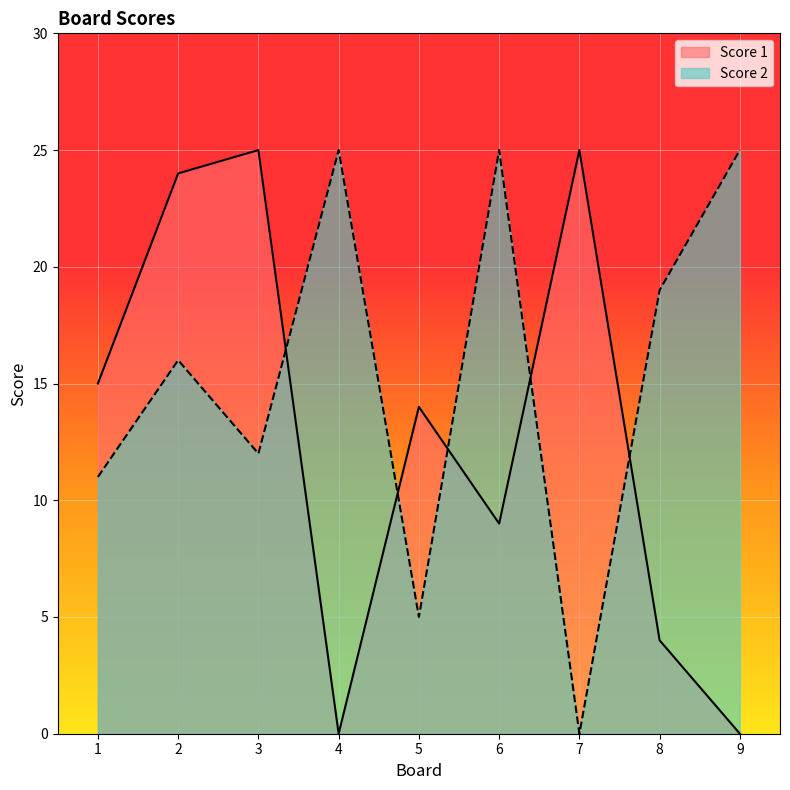

List the series in order of their peak value, lowest first.

Score 1, Score 2